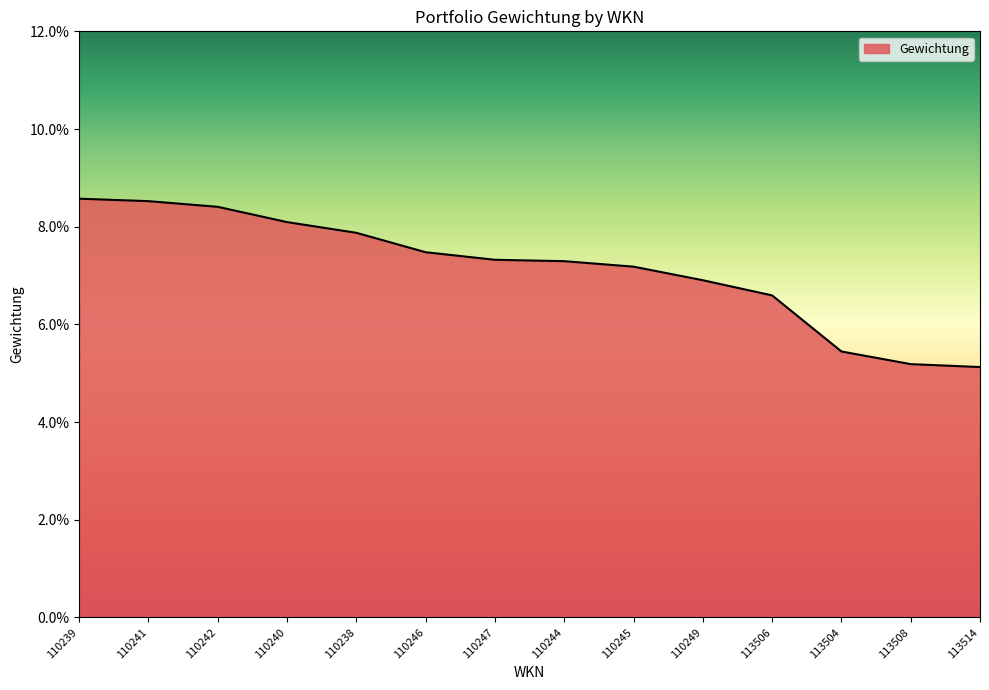

Is it true that the value at 110241 is 0.1?

True